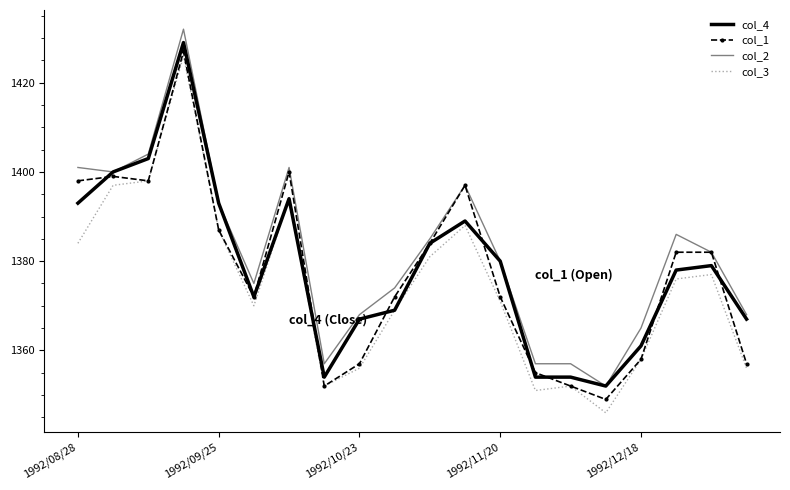

List the series in order of their overall mean, highest first.

col_2, col_4, col_1, col_3